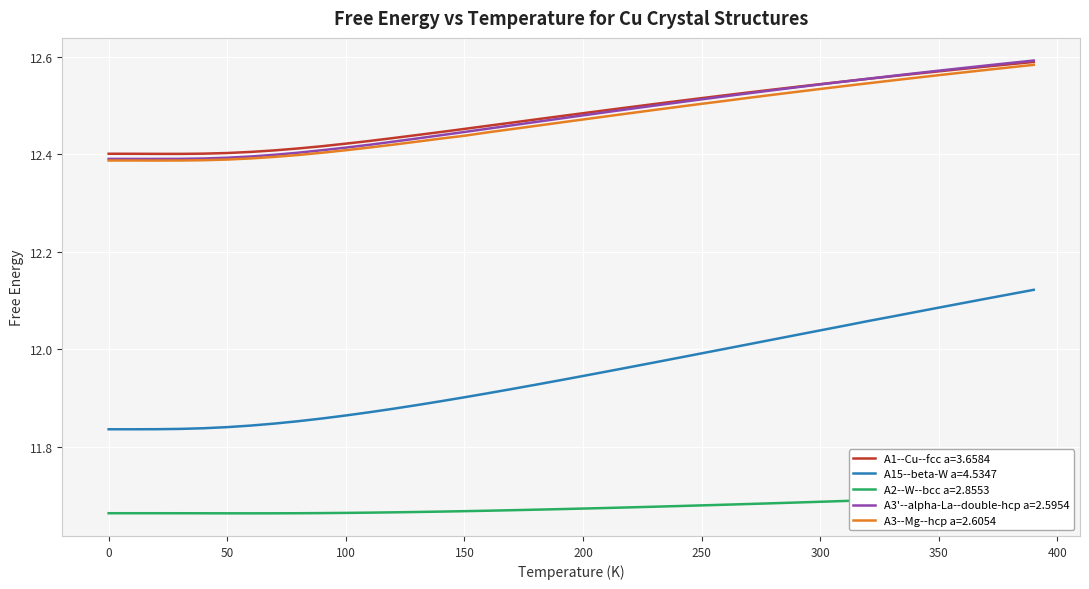

True or false: A15--beta-W a=4.5347 and A3--Mg--hcp a=2.6054 intersect in this chart.

False